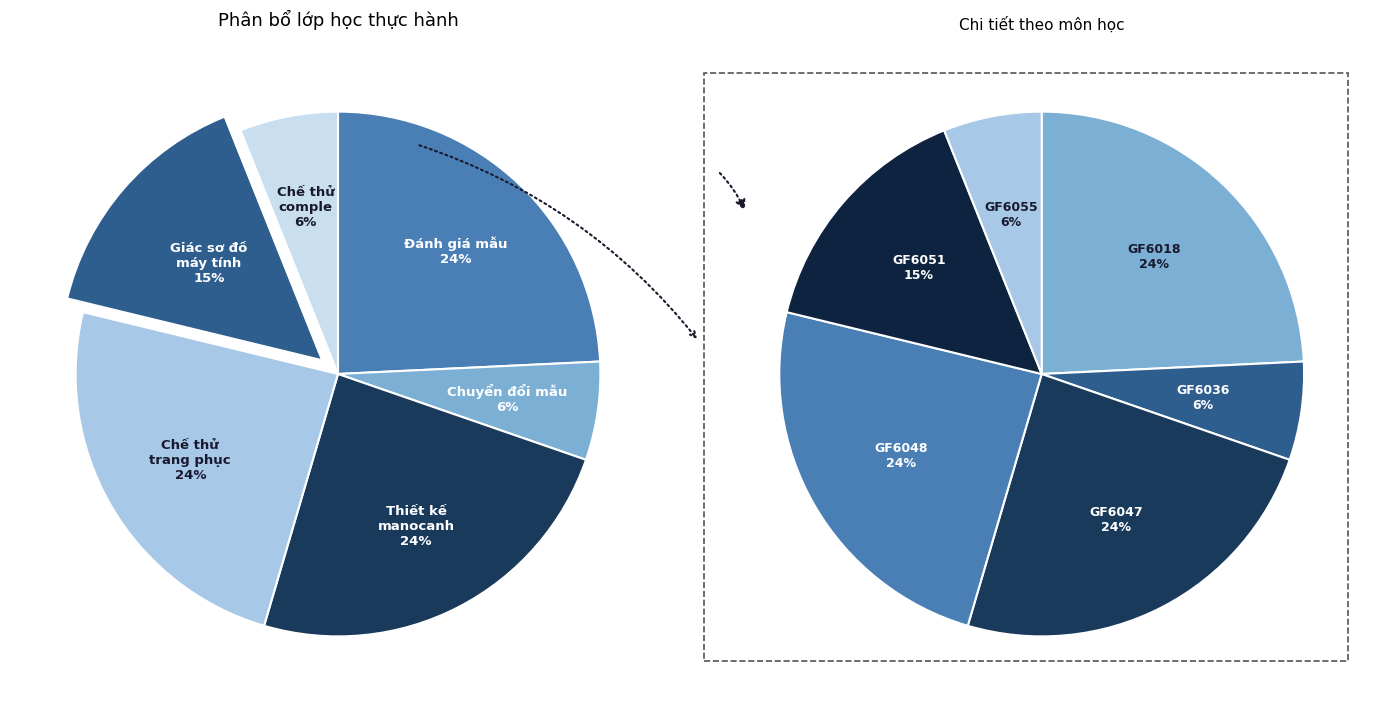

How many slices are in this pie chart?

6